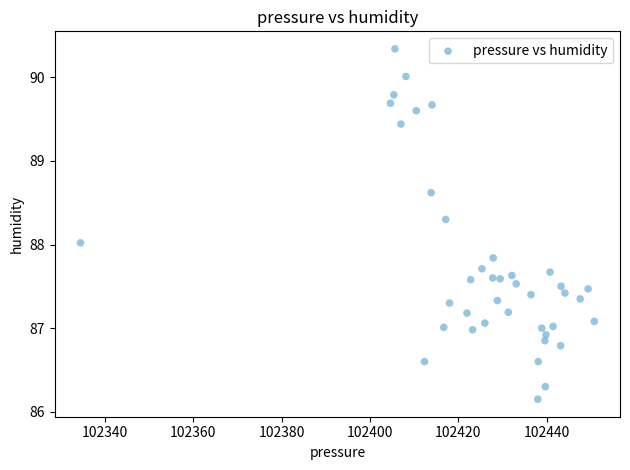

What is the range of Y values (max minus min)?

4.2